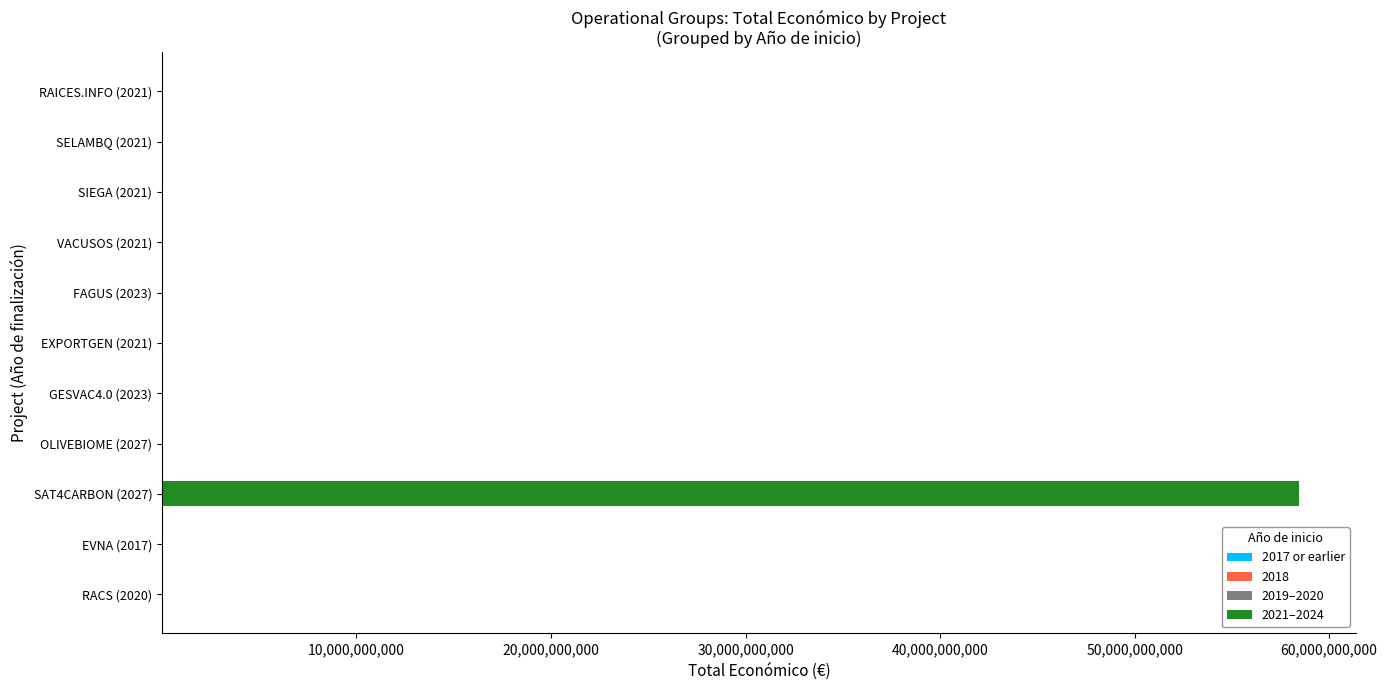

At which category is the sum across all series the highest?

SAT4CARBON (2027)